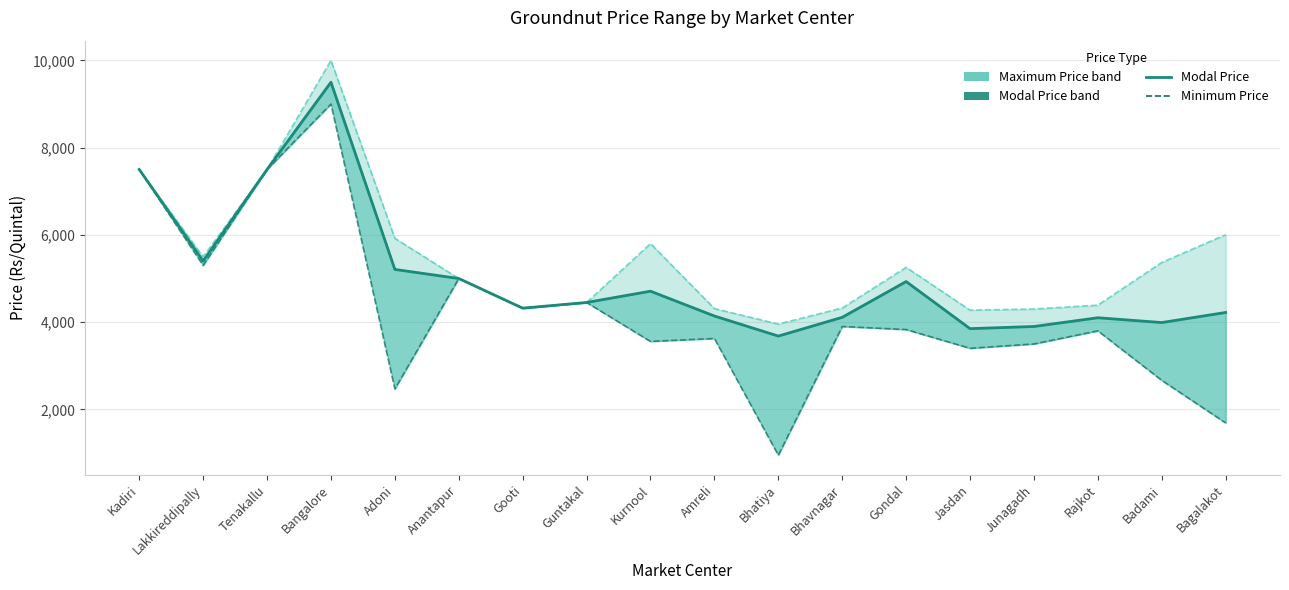

How many lines are shown in the chart?

3